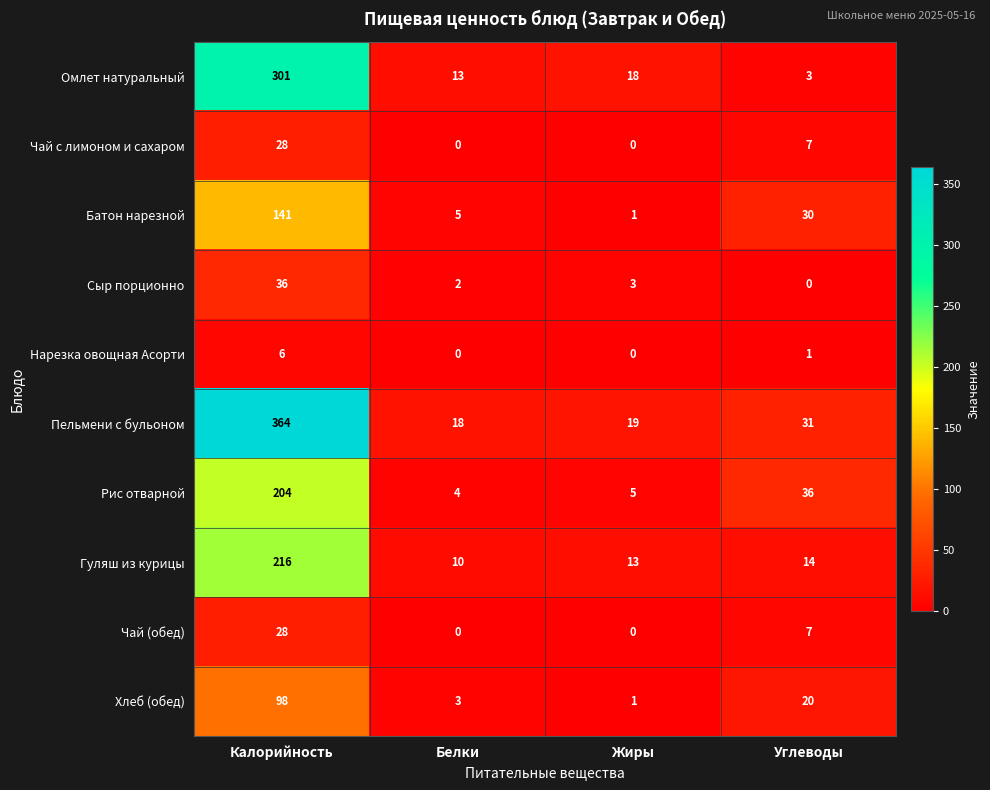

What is the difference between the maximum and second lowest values in the Рис отварной series?

199